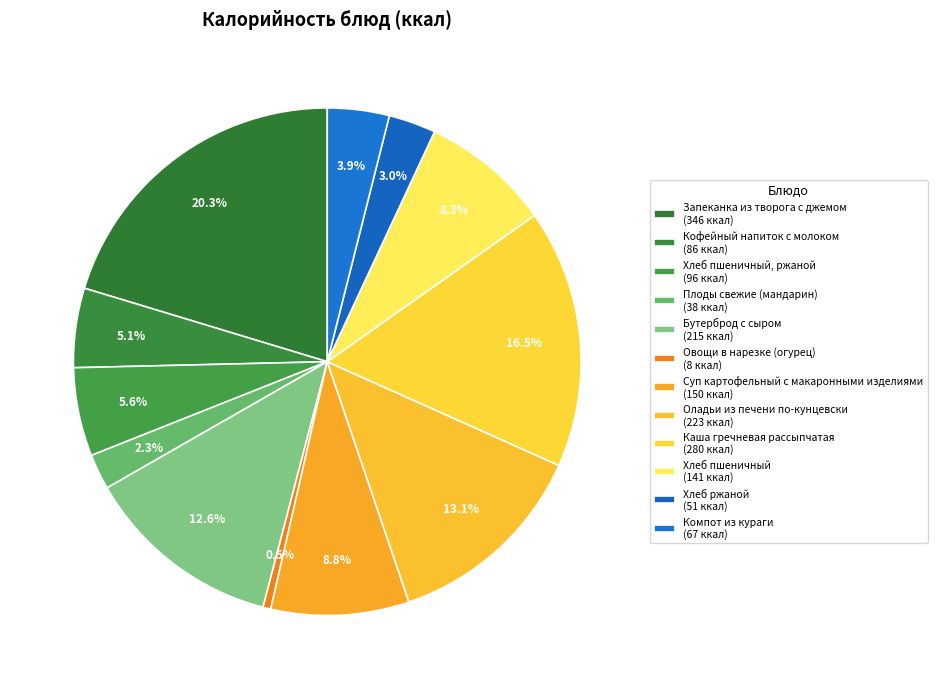

Which slice is the smallest?

Овощи в нарезке (огурец)